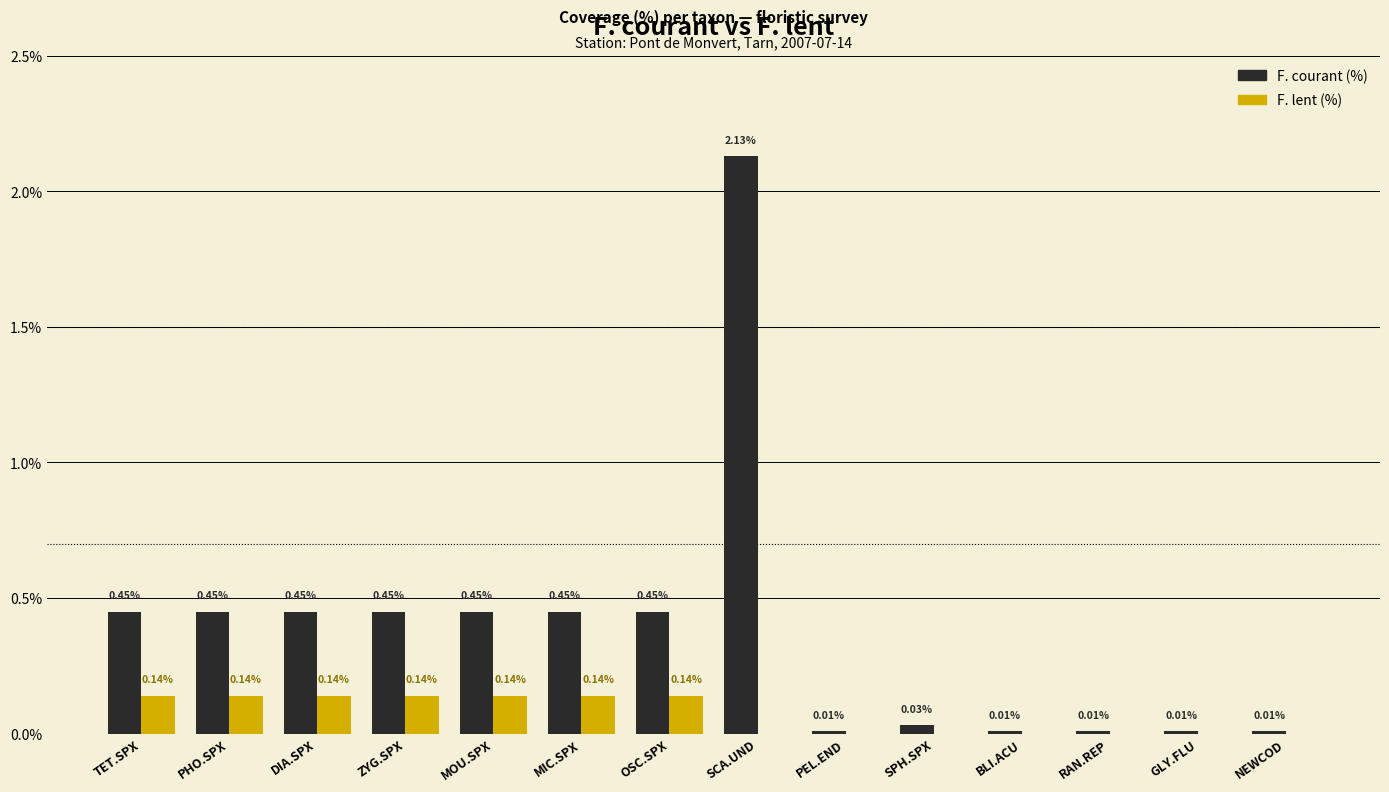

Which series has the largest total across all categories?

F. courant (%)